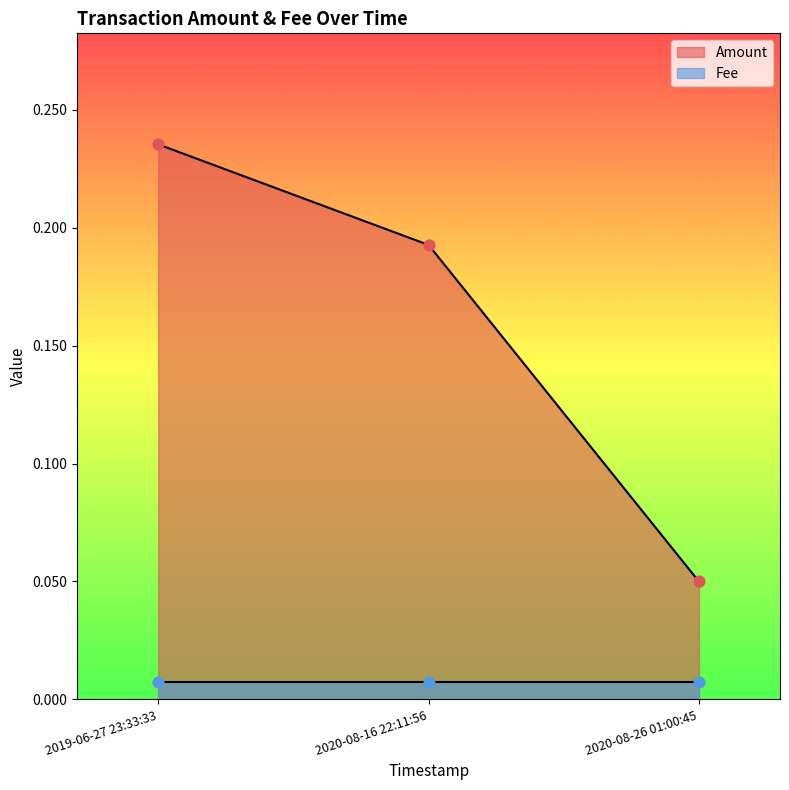

Between 2020-08-26 01:00:45 and 2019-06-27 23:33:33, which is larger?

2019-06-27 23:33:33